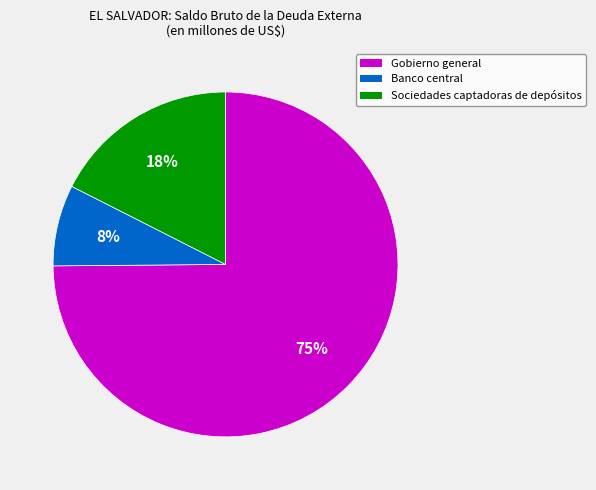

How many slices are in this pie chart?

3